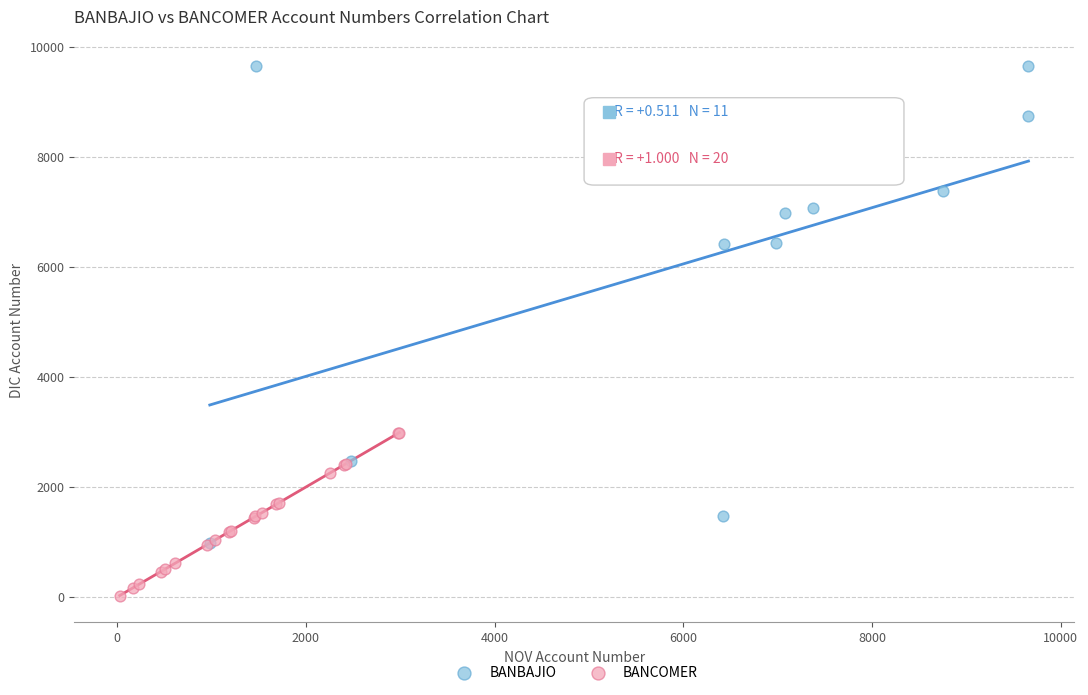

Which series reaches the minimum Y coordinate?

BANCOMER